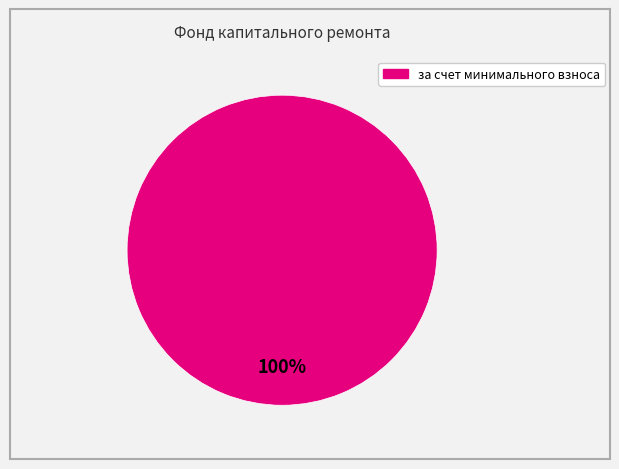

Is there any slice that represents more than half of the pie?

Yes